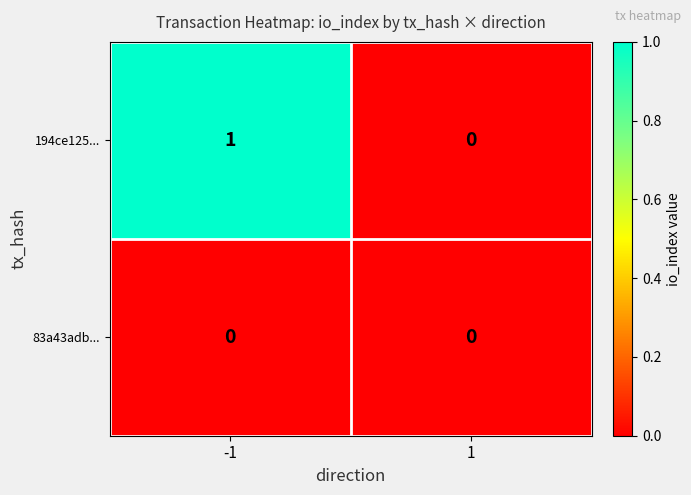

Rank the categories by 194ce125... value from highest to lowest.

-1, 1